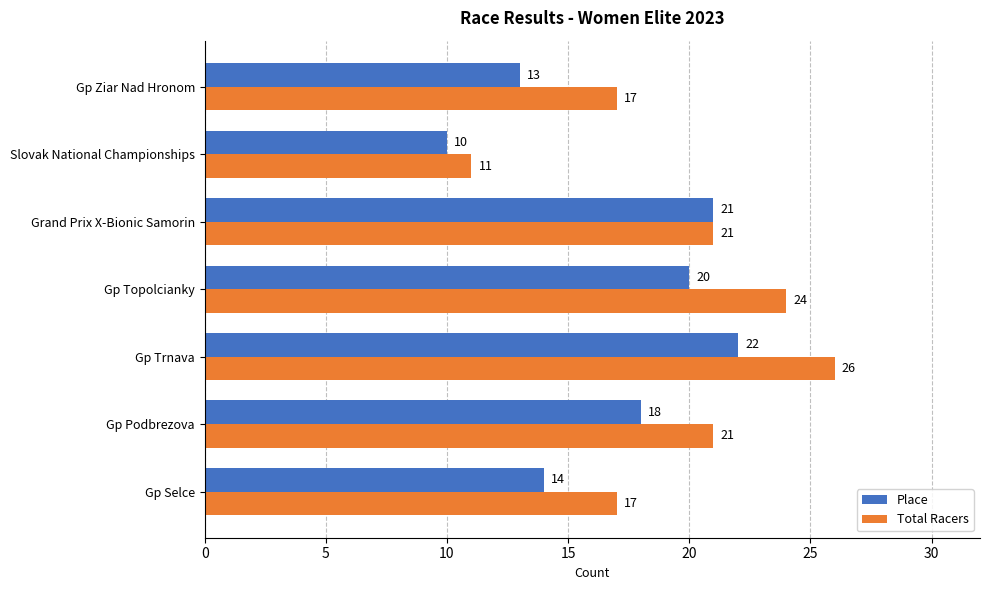

What is the total value across all series at Grand Prix X-Bionic Samorin?

42